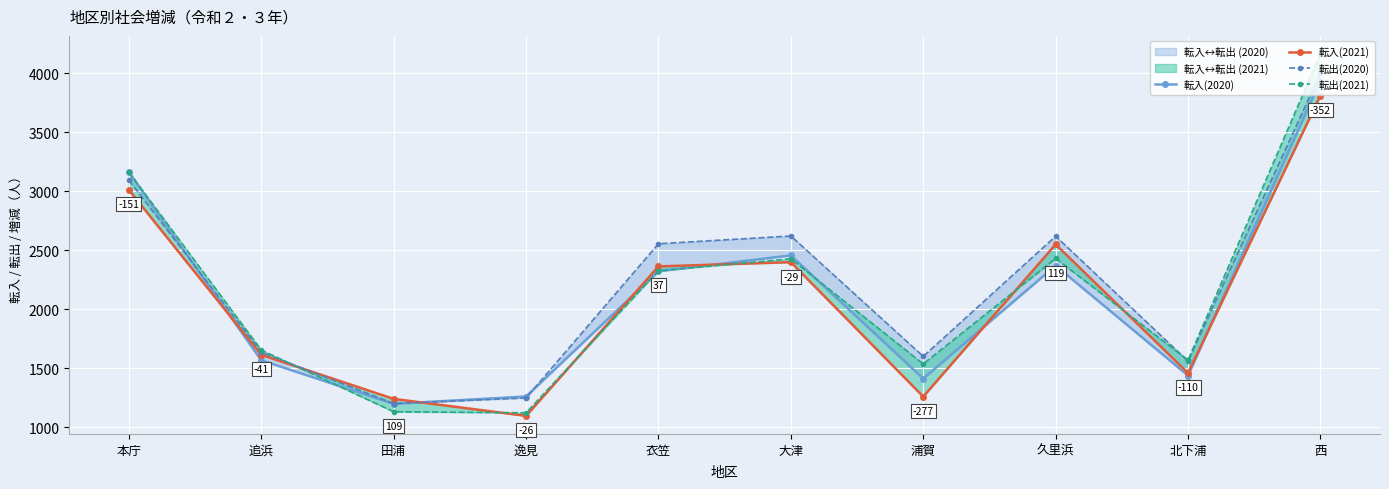

Does the chart display data point markers on the line(s)?

Yes